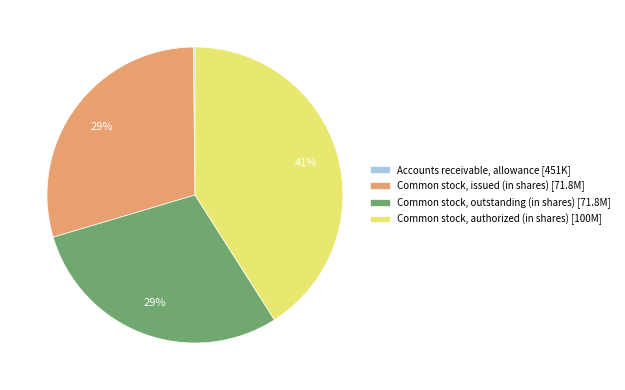

Between Common stock, issued (in shares) [71.8M] and Common stock, authorized (in shares) [100M], which is larger?

Common stock, authorized (in shares) [100M]